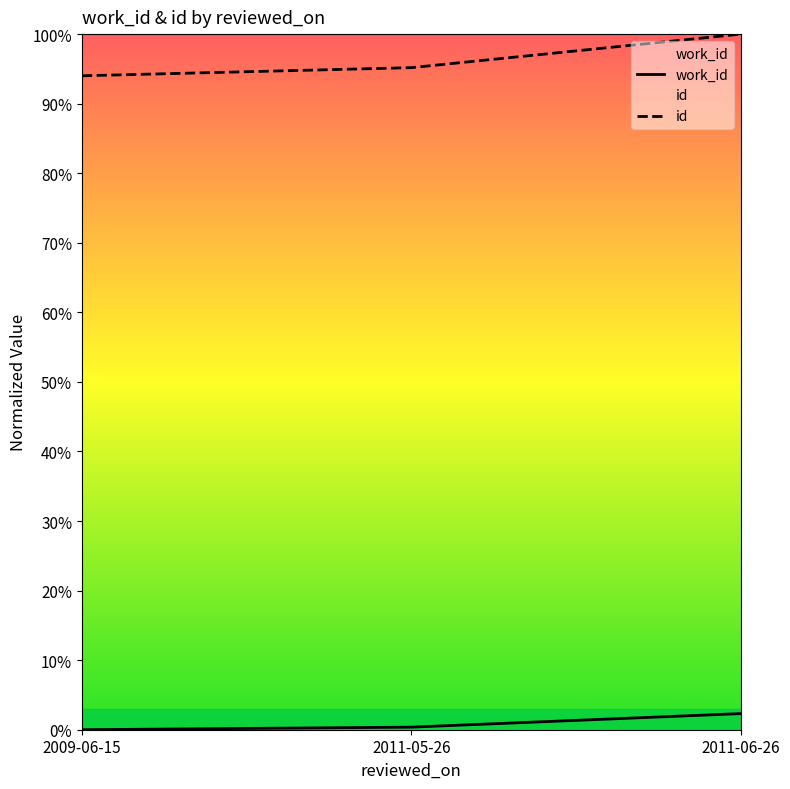

Is the value of work_id at 2011-05-26 greater than the value of id at 2011-06-26?

No